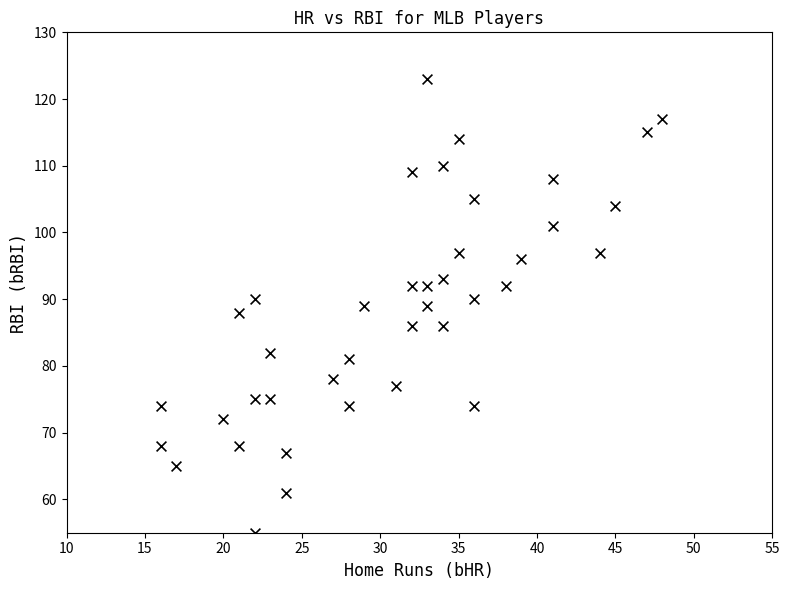

What is the range of X values (max minus min)?

32